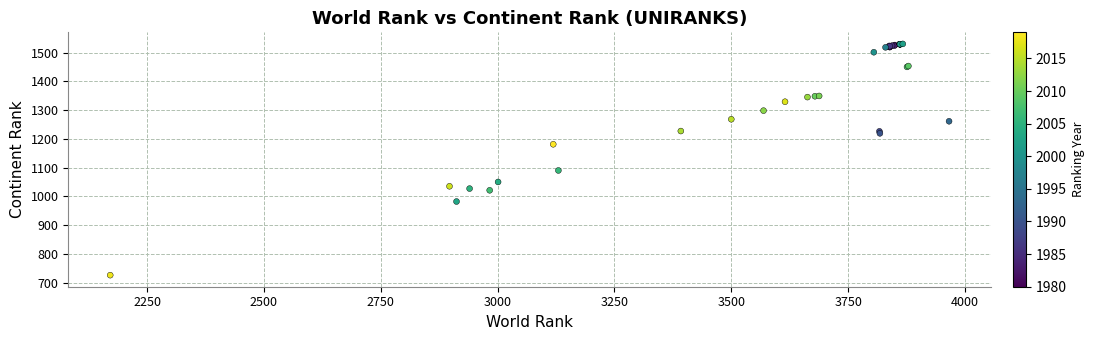

What Y value in the scatter plot is closest to 1128?

1090